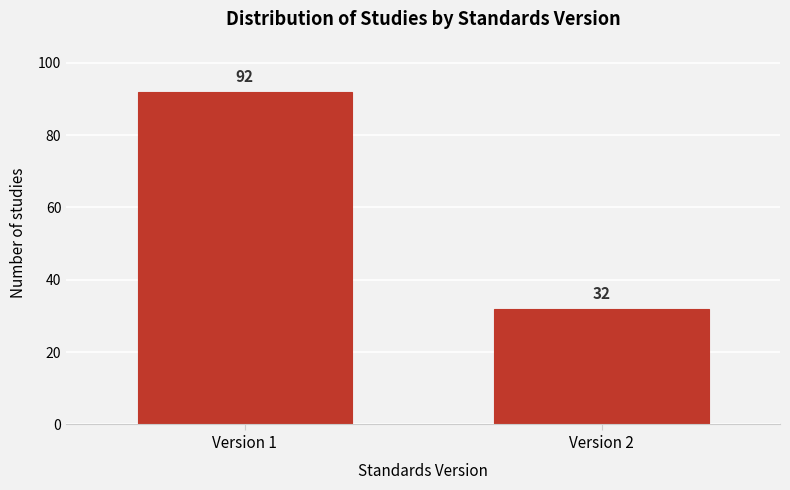

Reading right to left, what are all the values shown in this chart?

Version 2=32	Version 1=92